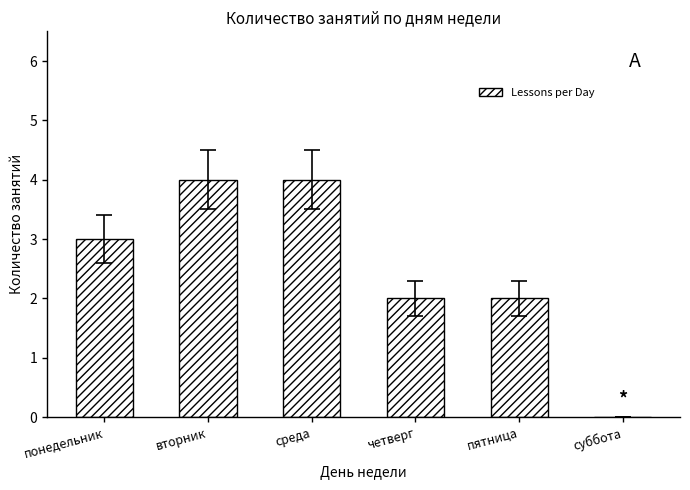

What is the sum of all values?

15